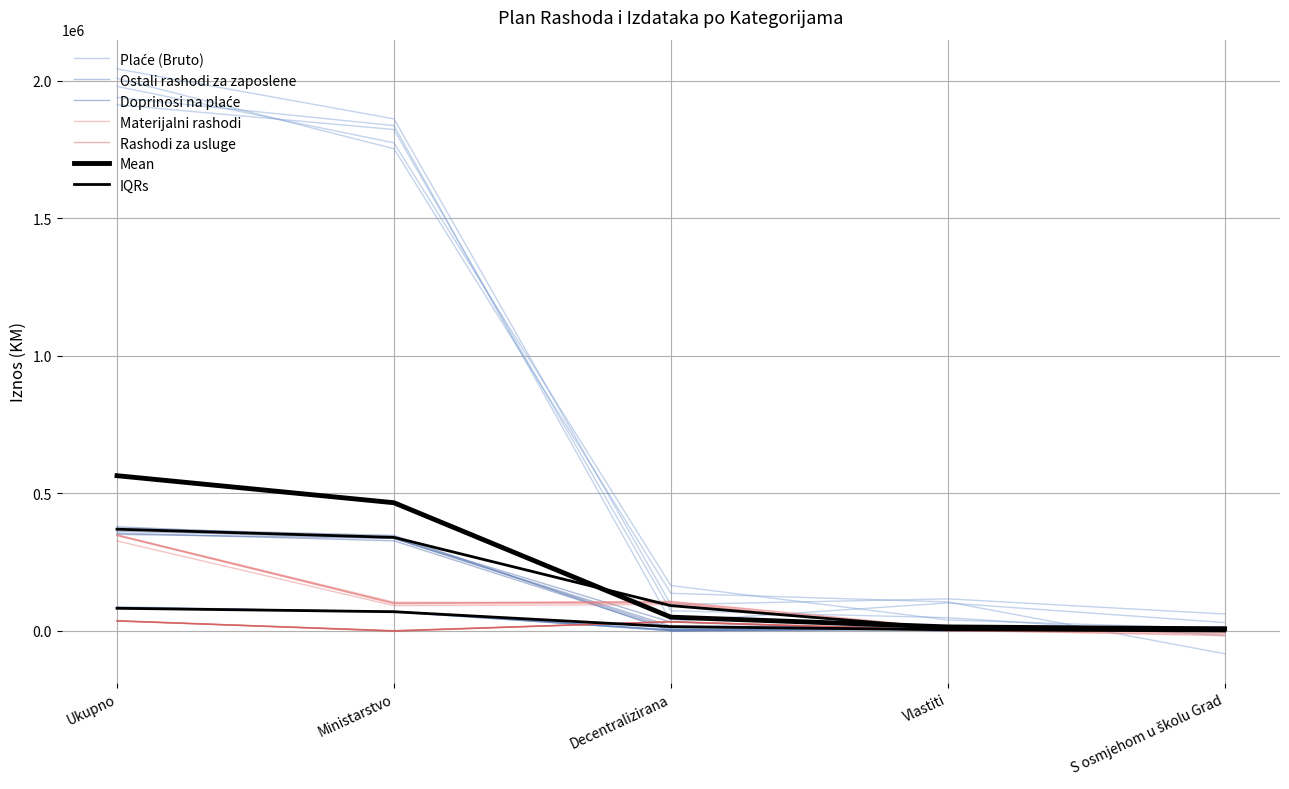

How many distinct data groups are displayed?

5